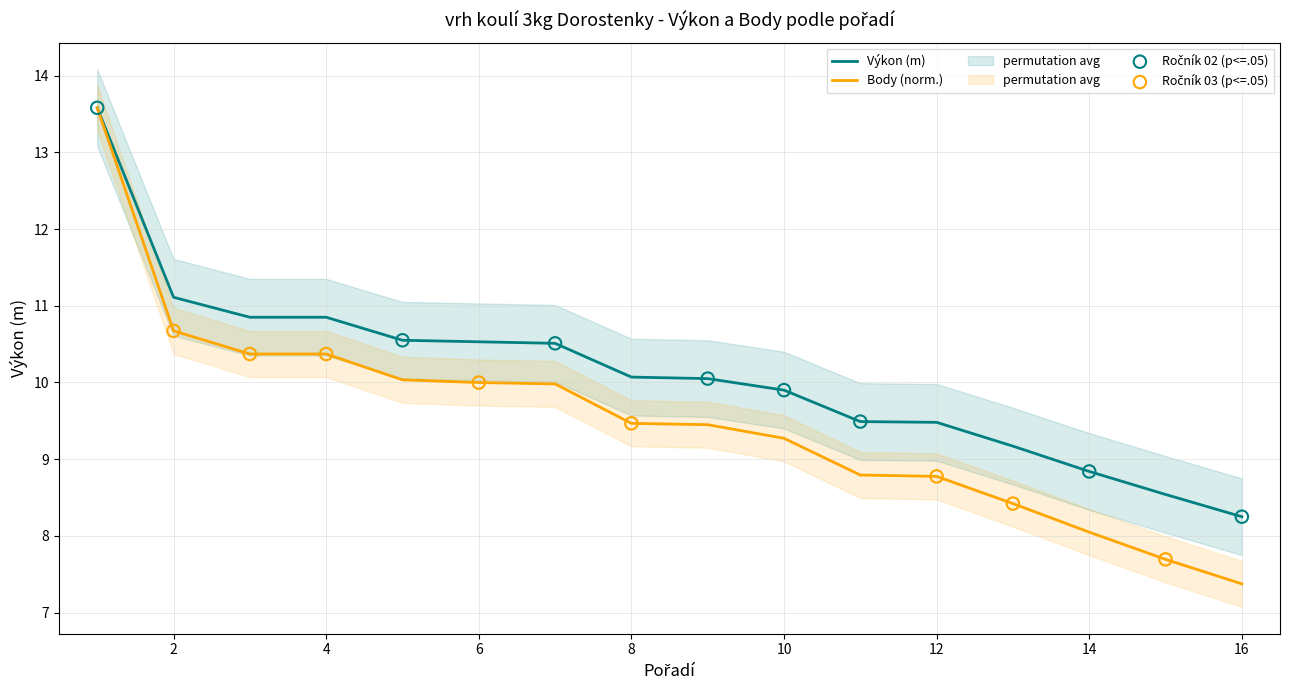

Which series has the largest Y range (max minus min)?

Body